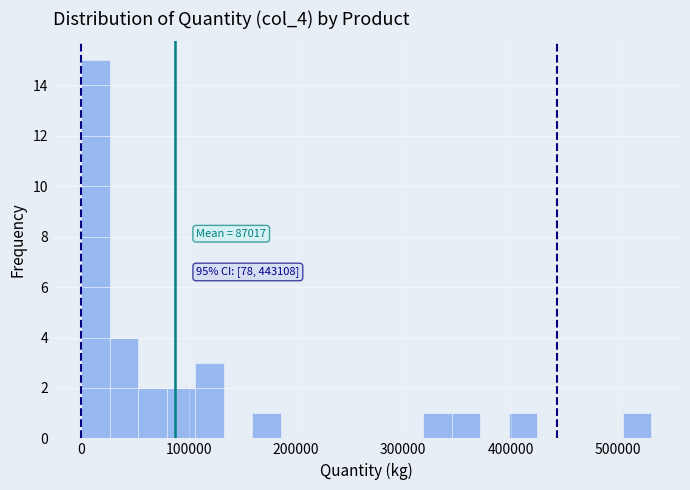

Read against the x-axis, roughly where is the centre of the tallest bar?

10000